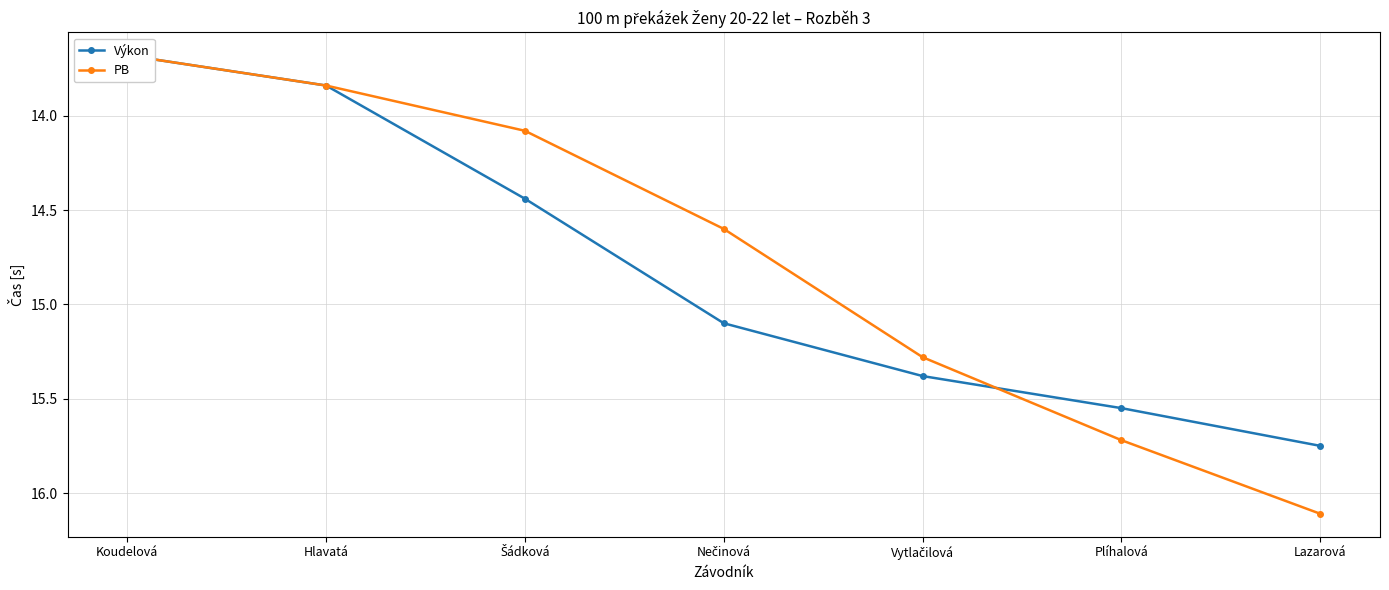

True or false: Výkon has more than 1 points higher than both neighbors.

False